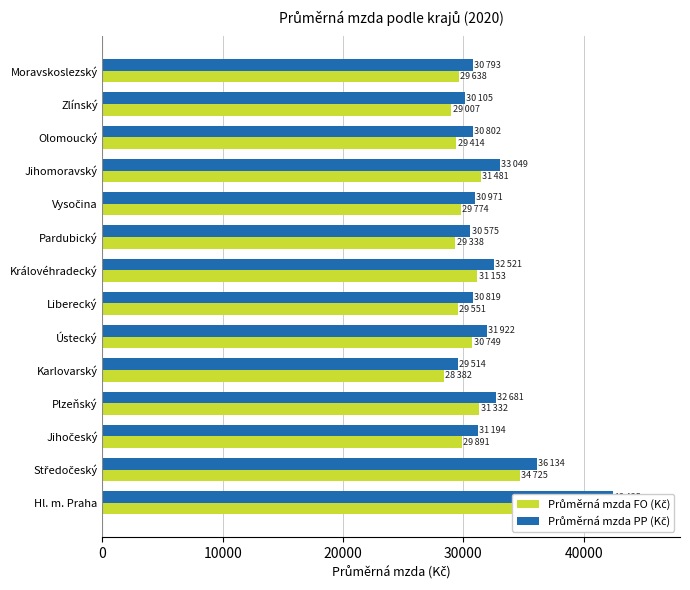

How many bars are there in total?

28